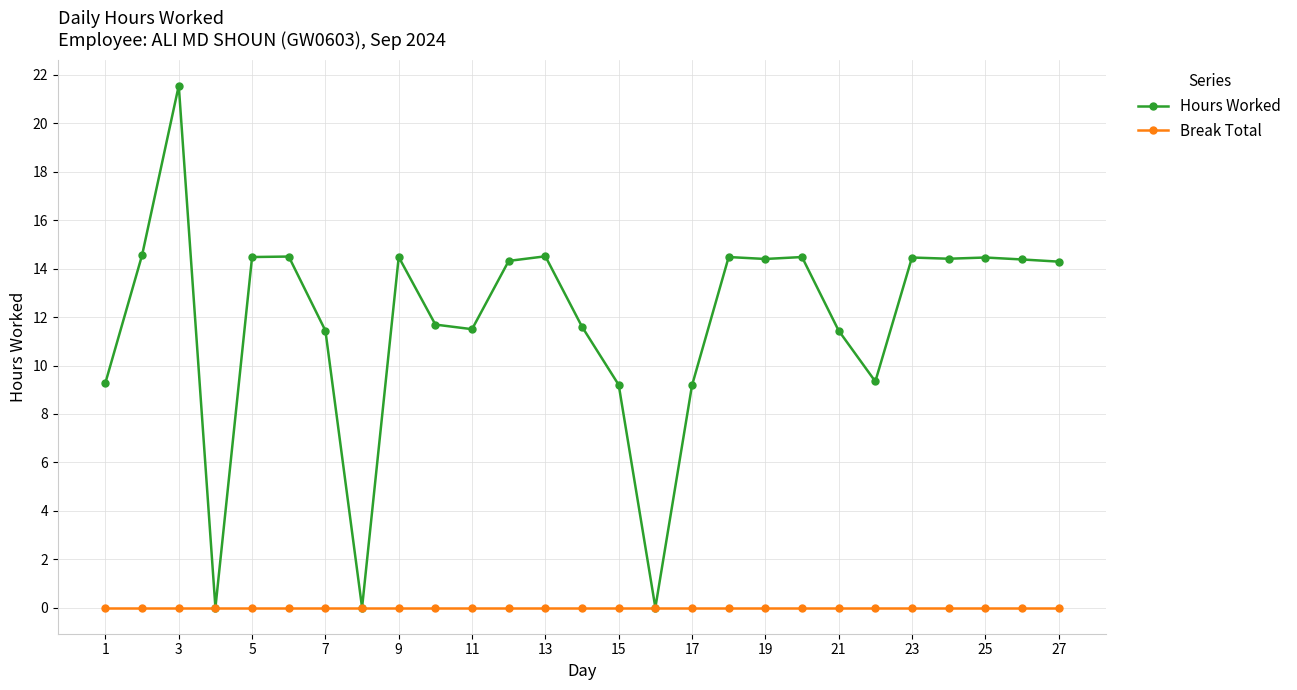

List the series in order of their peak value, lowest first.

Break Total, Hours Worked